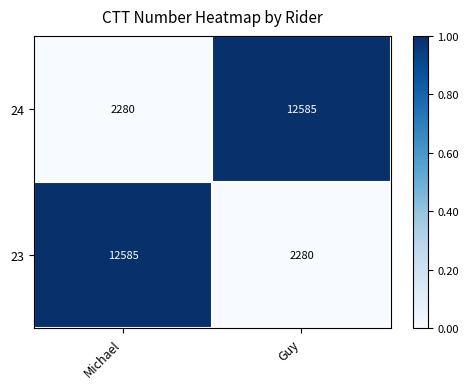

True or false: 23 has a value of 1281 at Guy.

False